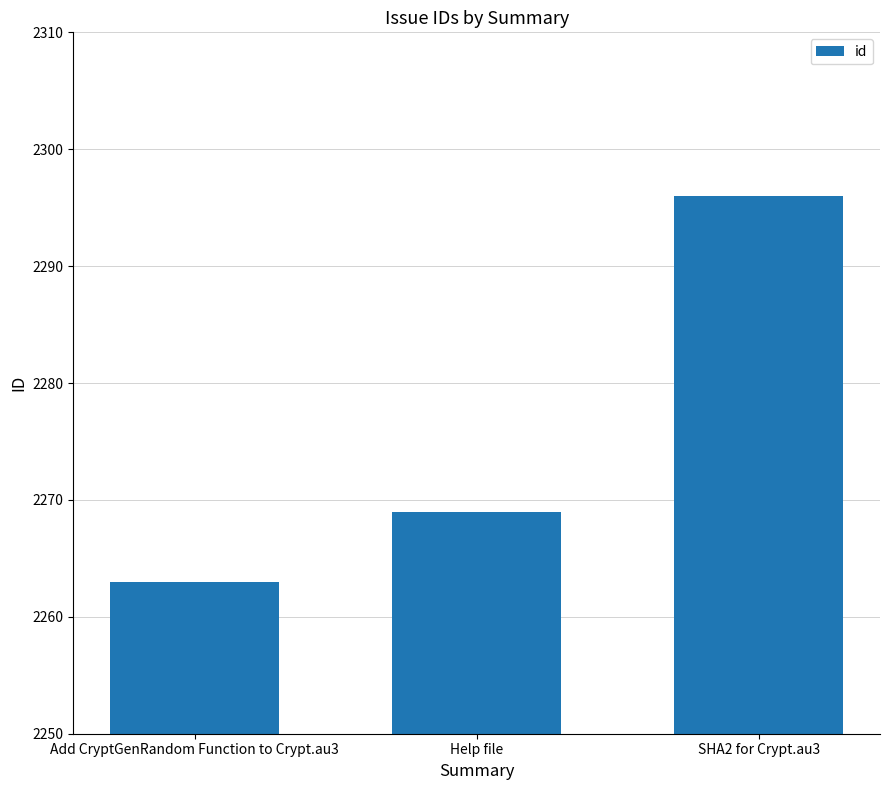

What is the sum of the values at SHA2 for Crypt.au3 and Help file?

4565